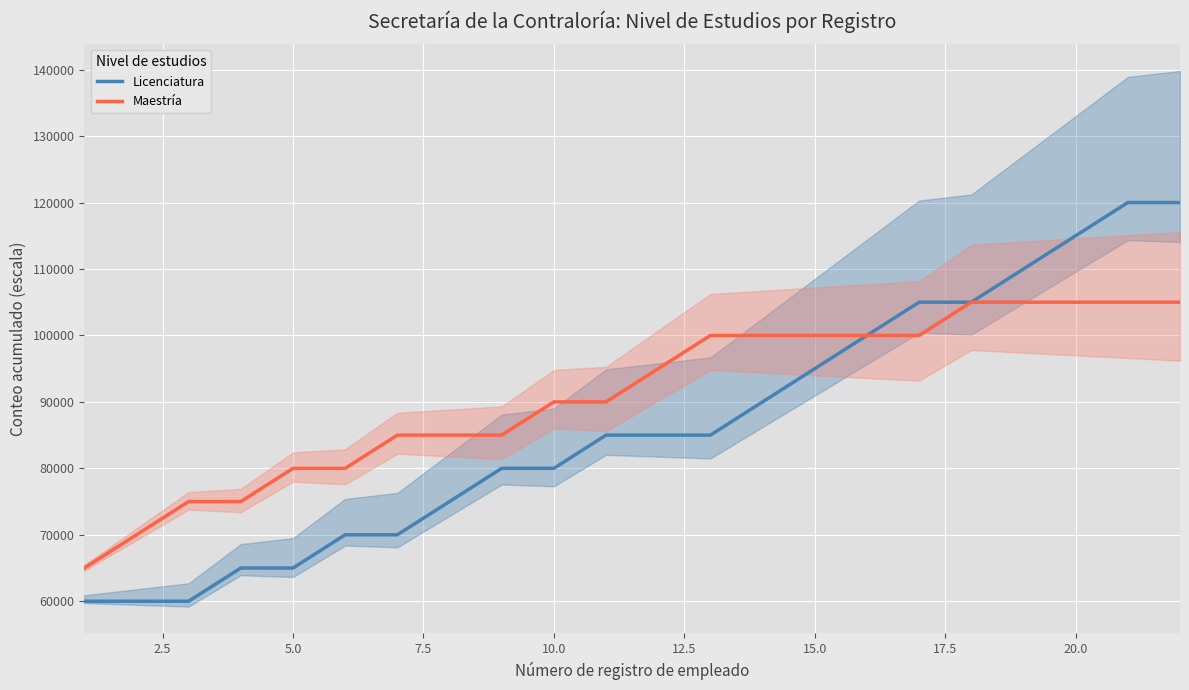

What is the minimum value for Maestría?

65000